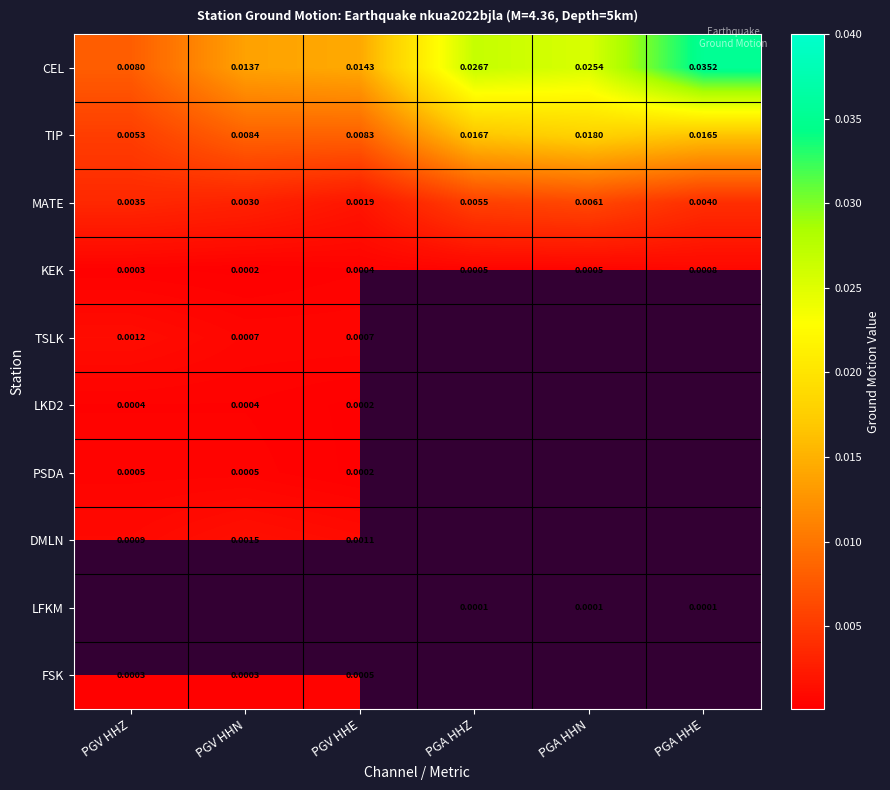

Is the value of FSK at PGV HHZ greater than the value of MATE at PGA HHZ?

No